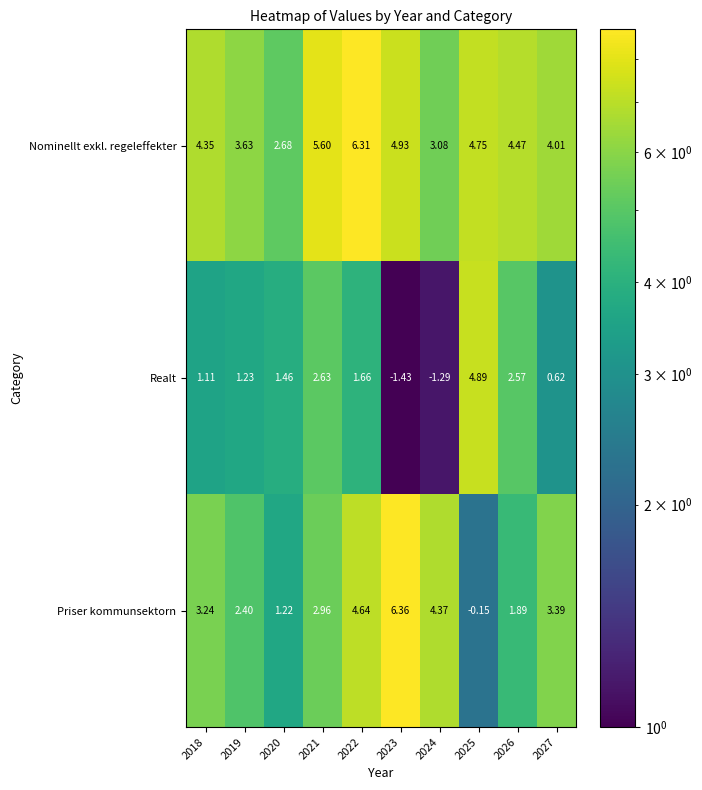

List the series in order of their overall mean, lowest first.

Realt, Priser kommunsektorn, Nominellt exkl. regeleffekter